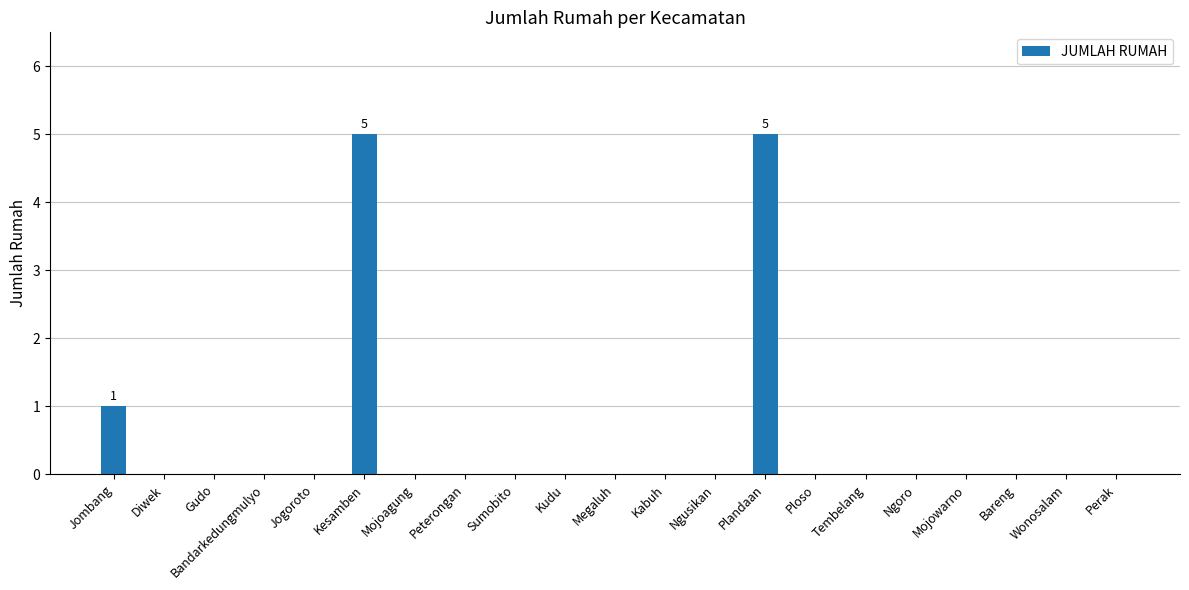

What is the sum of all values?

11